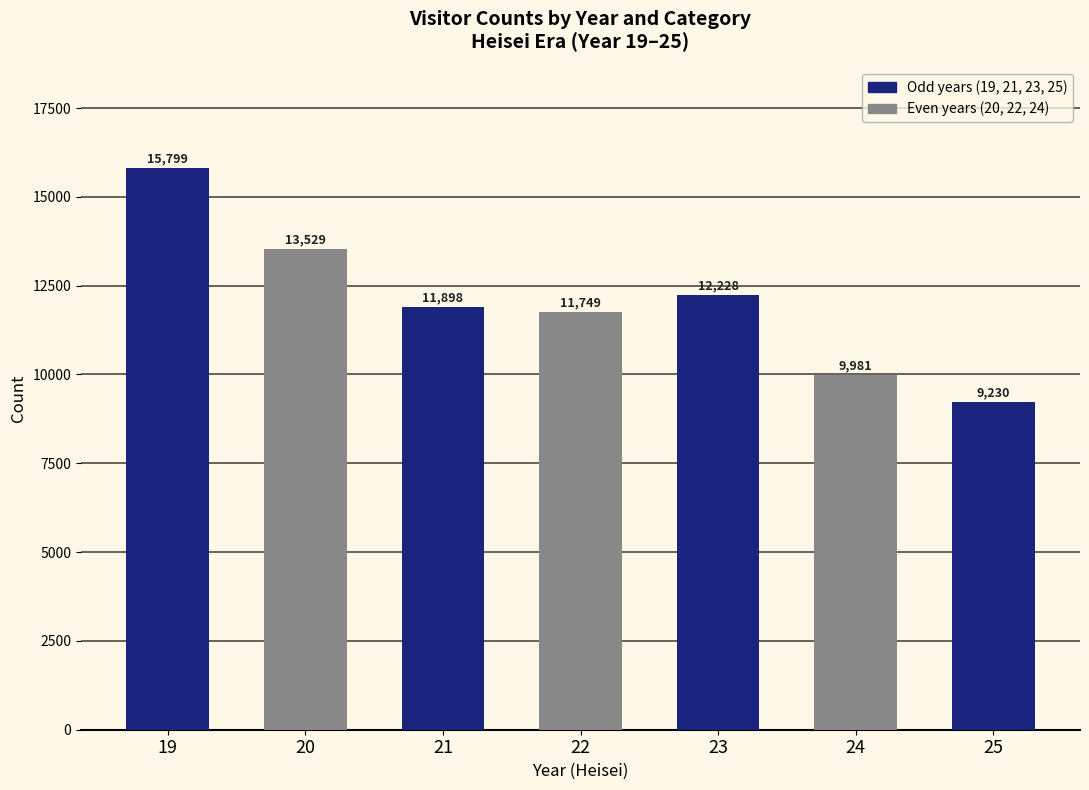

What is the value of the 1st bar from the left?

15799